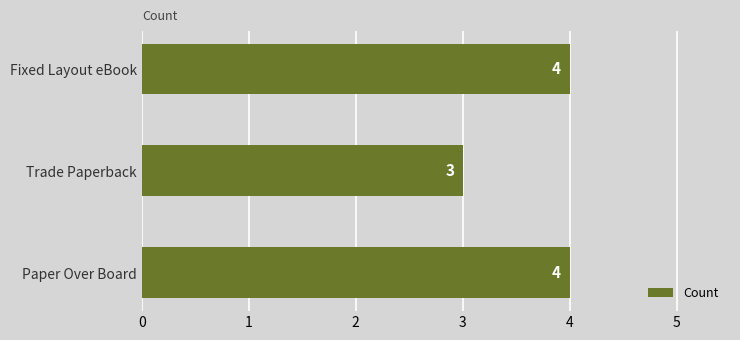

True or false: the data shows 5 at Trade Paperback.

False